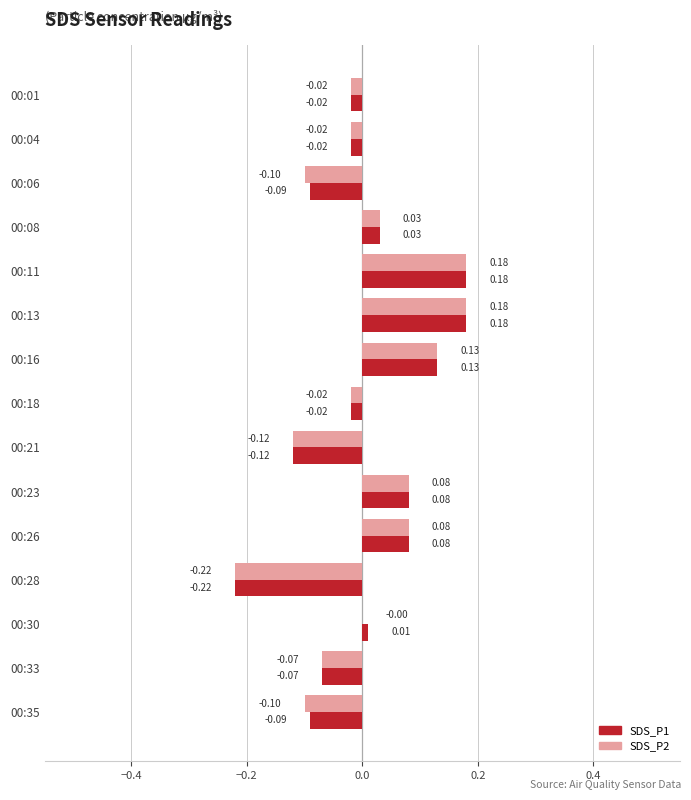

Which series changed the most between 00:06 and 00:16?

SDS_P2